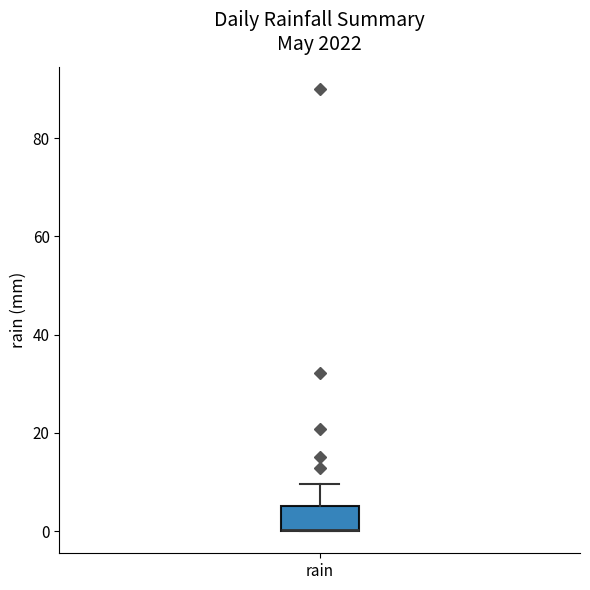

Transcribe this box plot: give where the median line is, the range the box spans, and where the two whiskers end, as read against the y-axis. The values are not printed on the chart, so give them approximately, as read against the axis.

median 0 (drawn on the box's lower edge), box 0 to 6, whiskers 0 to 10